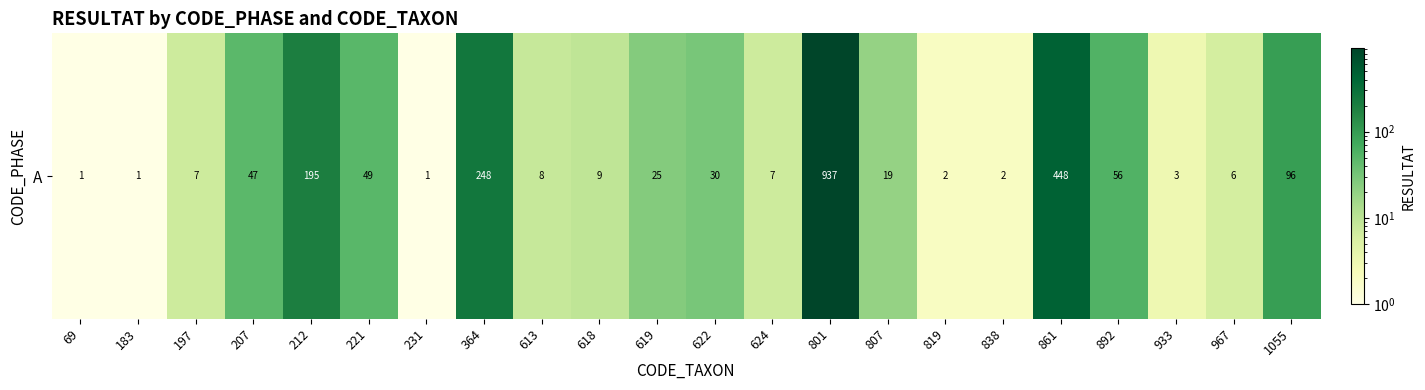

What is the sum of all values?

2197